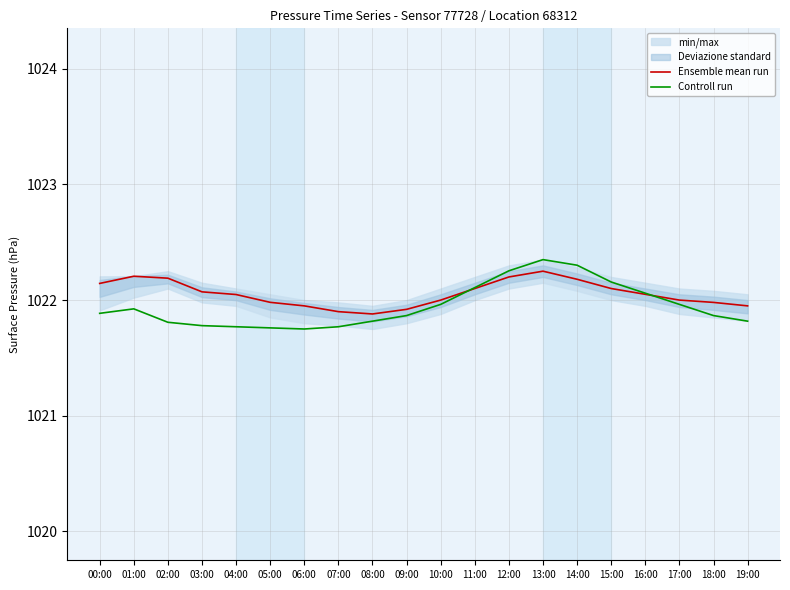

At how many categories does at least one series exceed 1022?

11